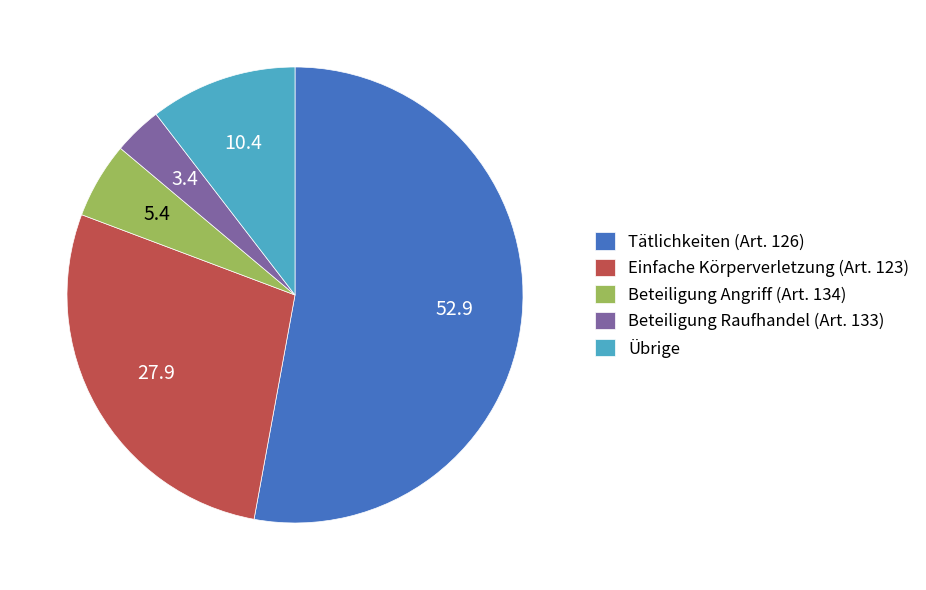

Rank the categories by value from lowest to highest.

Beteiligung Raufhandel (Art. 133), Beteiligung Angriff (Art. 134), Übrige, Einfache Körperverletzung (Art. 123), Tätlichkeiten (Art. 126)